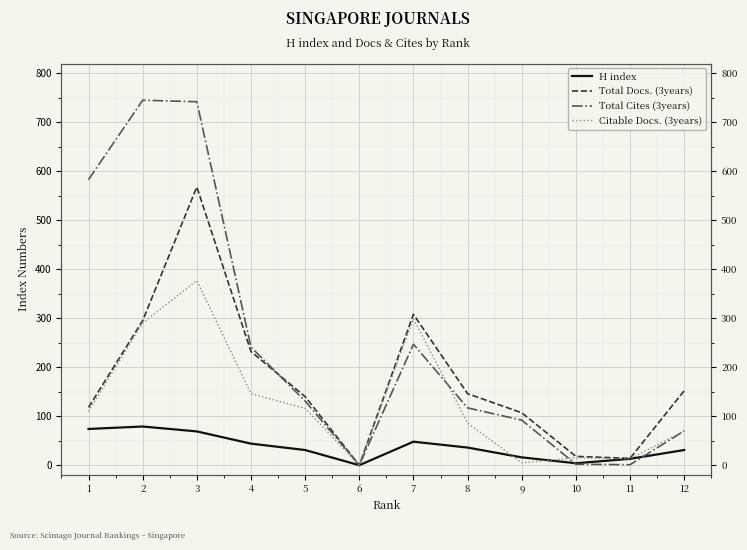

What is the average value of the Total Docs. (3years) series?

175